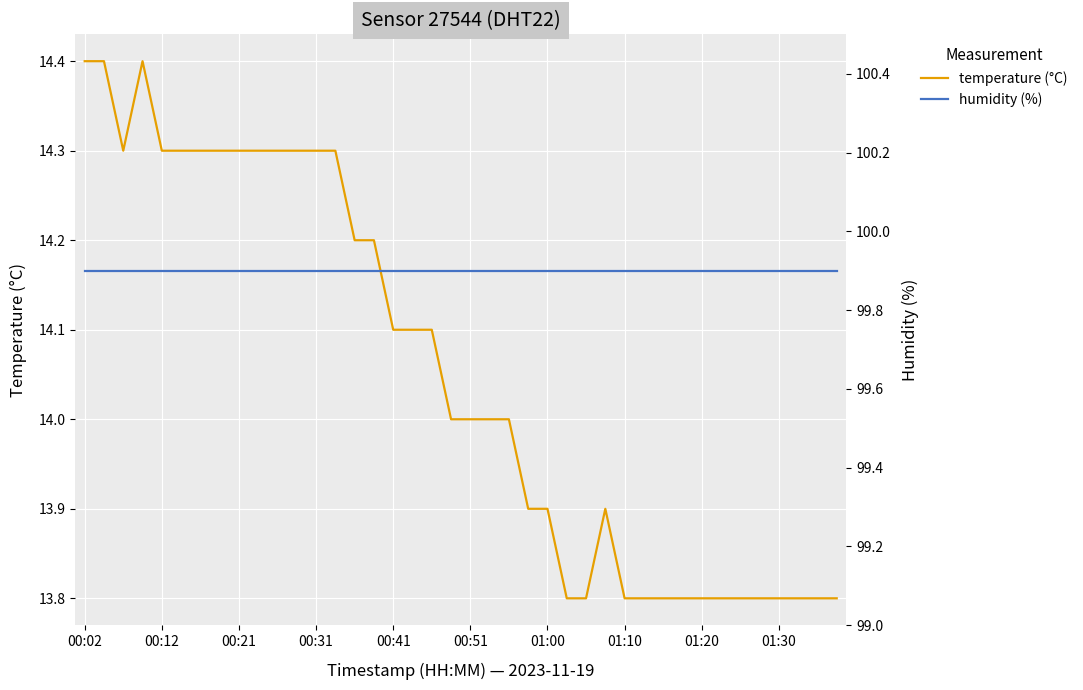

True or false: humidity and temperature cross at least once.

False